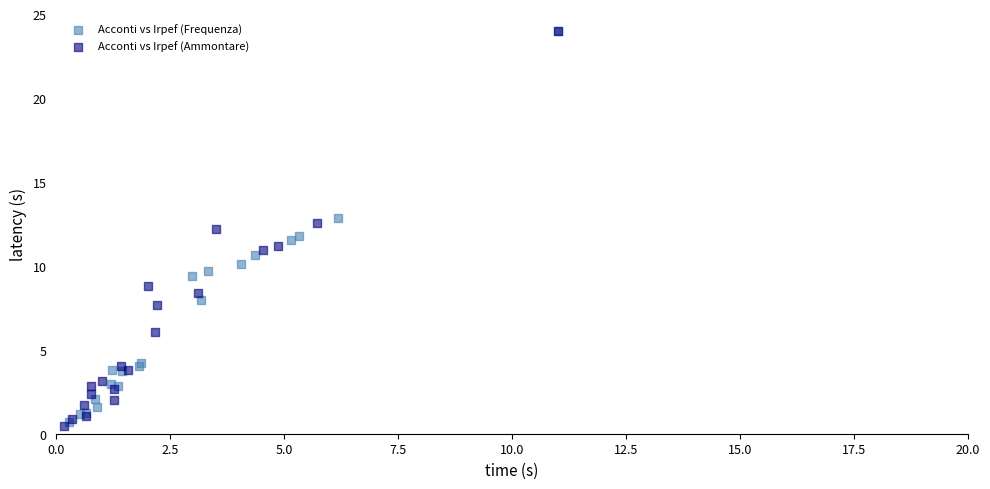

Which series reaches the minimum Y coordinate?

Acconti vs Irpef (Ammontare)